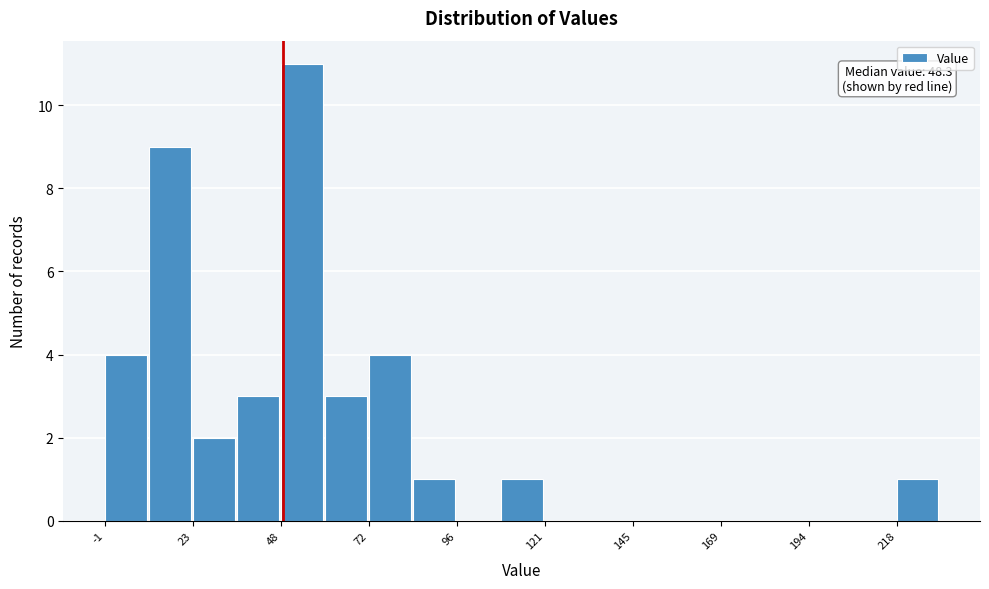

Read against the x-axis, roughly where is the centre of the tallest bar?

55